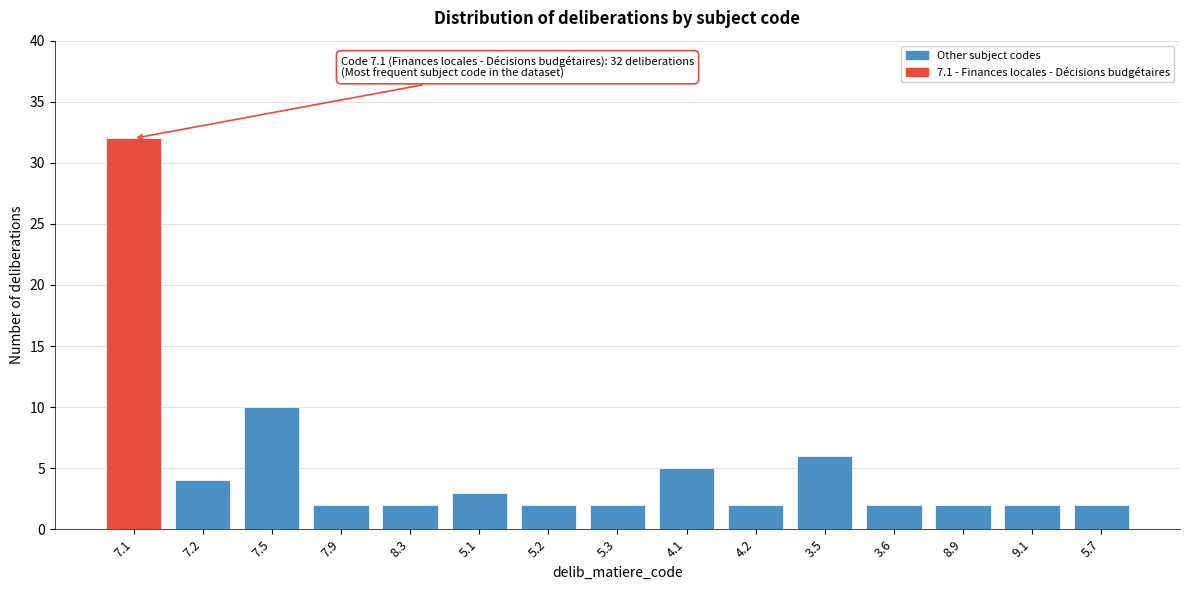

Reading left to right, what are all the values shown in this chart?

32	4	10	2	2	3	2	2	5	2	6	2	2	2	2